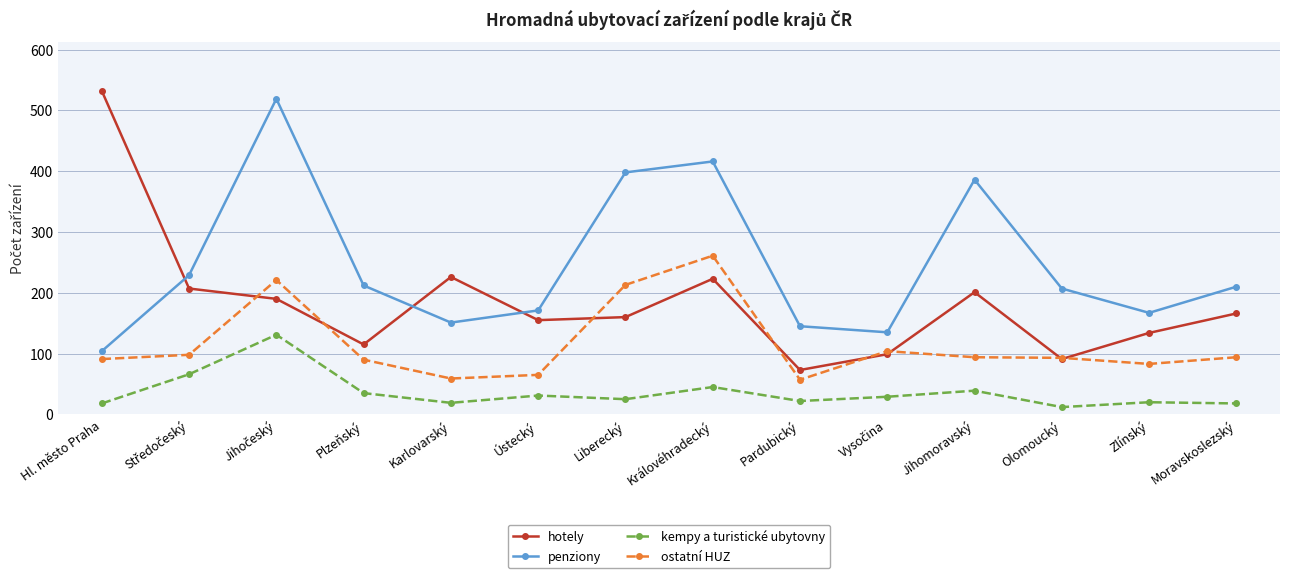

At how many categories does at least one series exceed 16?

14